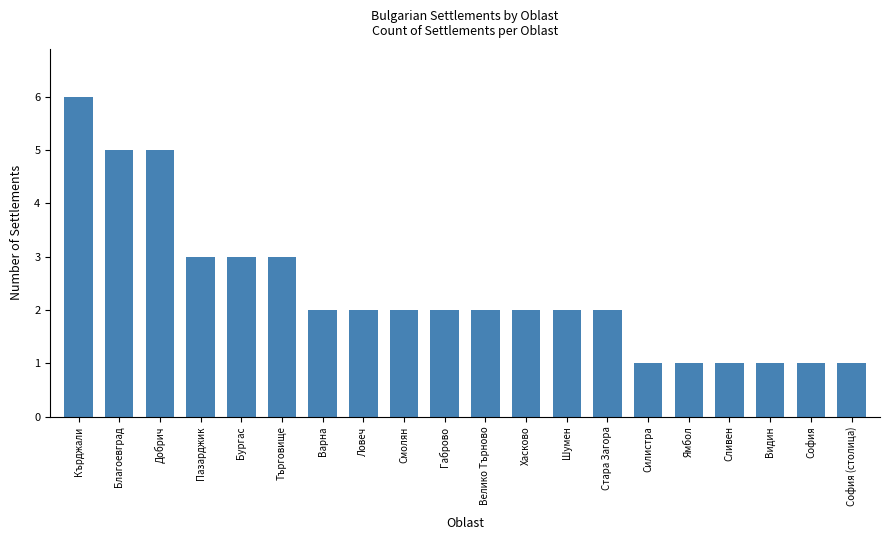

What is the difference between the values at Варна and Видин?

1